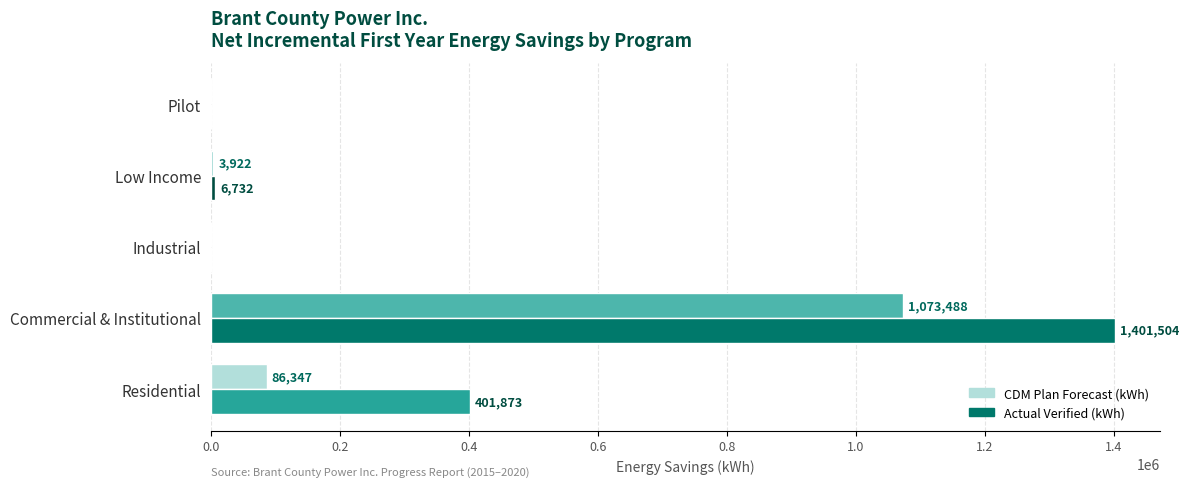

What is the average value of the CDM Plan Forecast (kWh) series?

232751